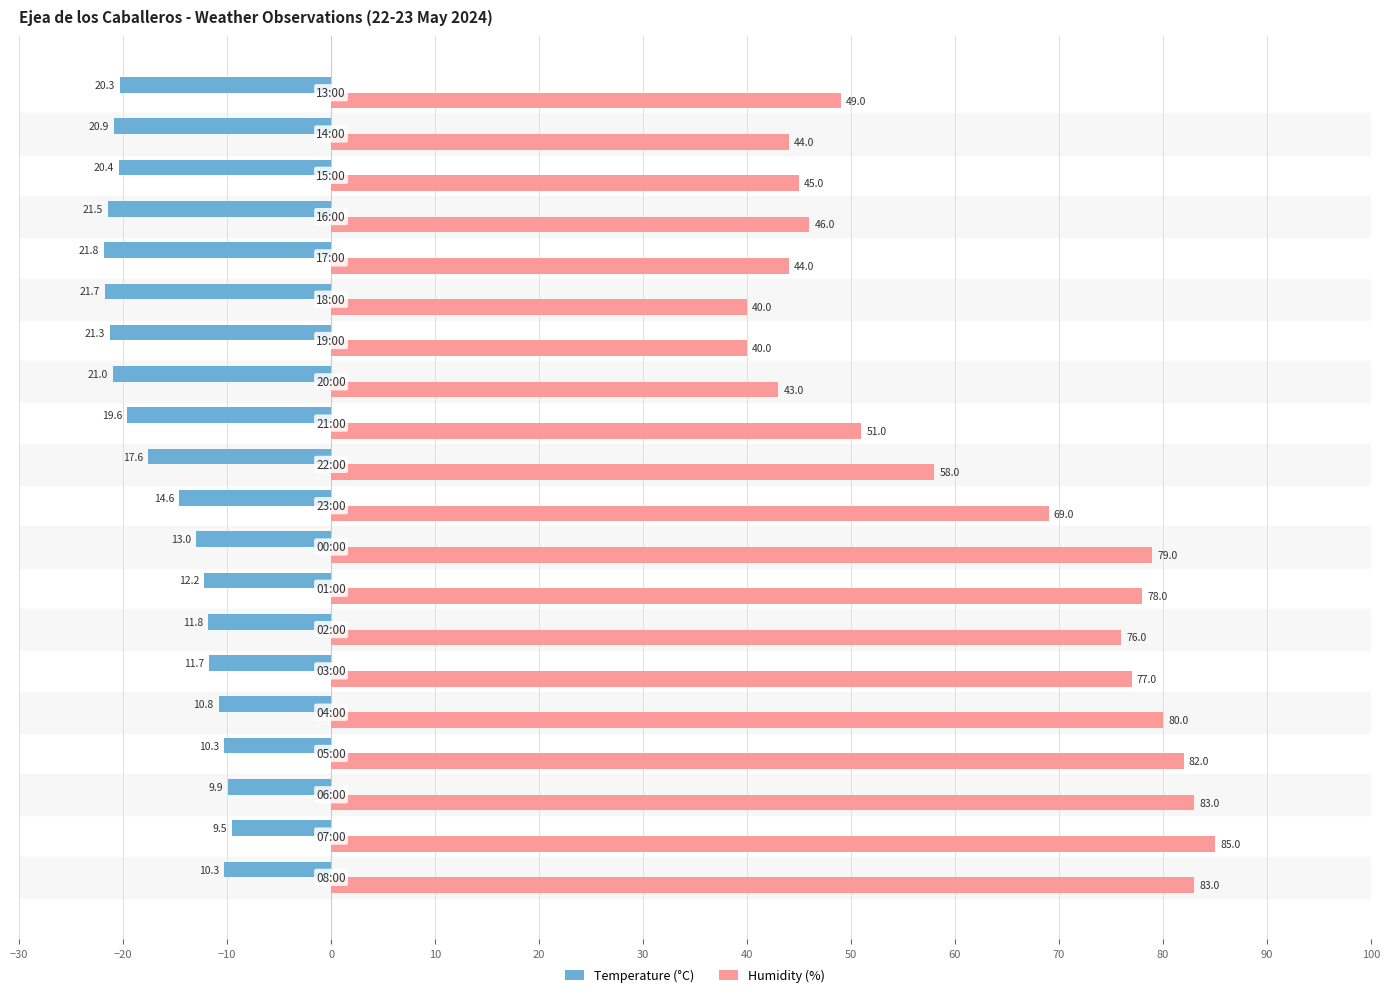

What is the lowest value of the Humidity (%) series?

40.0